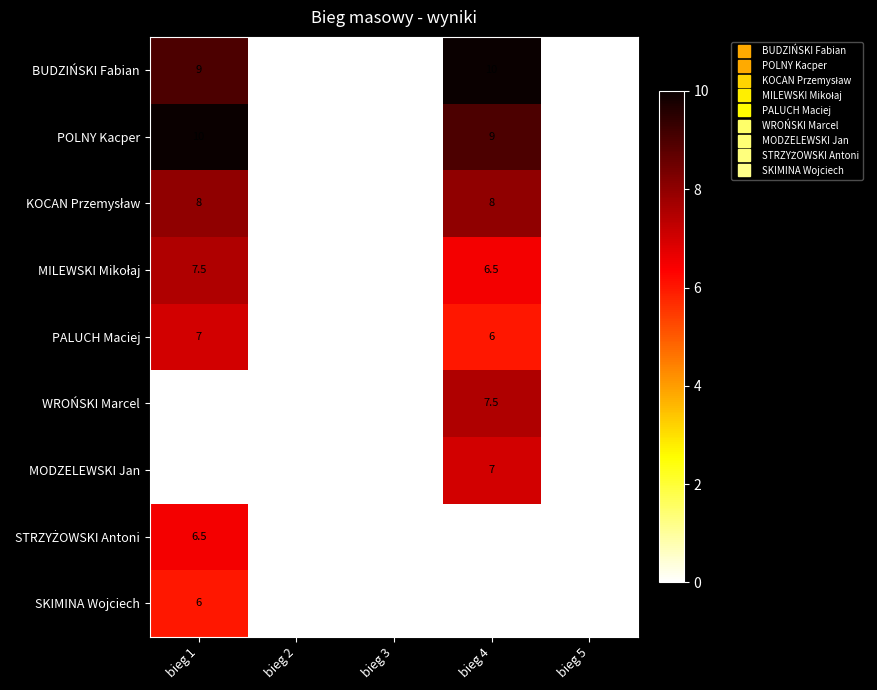

The SKIMINA Wojciech series shows -3.6 at bieg 2. True or false?

False